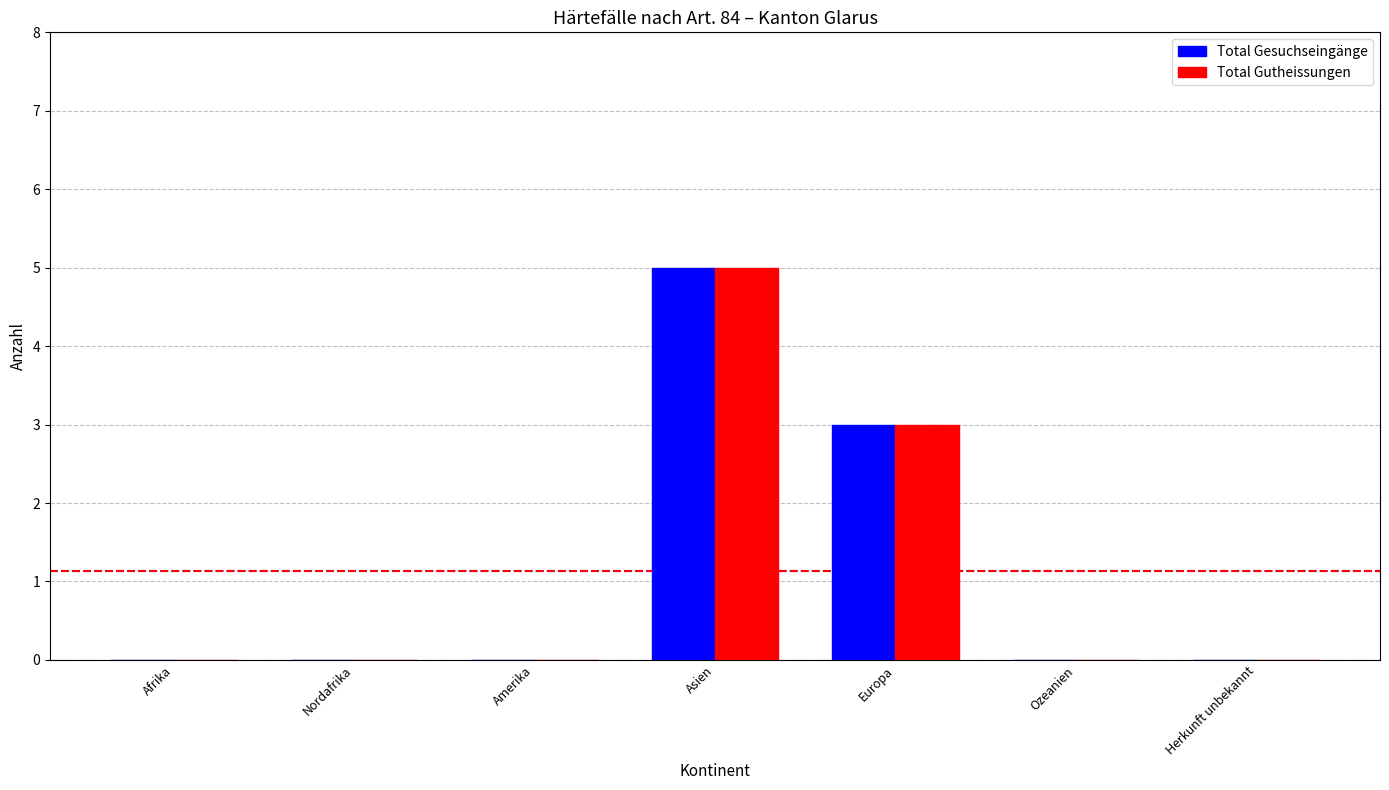

Reading left to right, transcribe all the data shown in this chart.

Total Gesuchseingänge: 0	0	0	5	3	0	0
Total Gutheissungen: 0	0	0	5	3	0	0